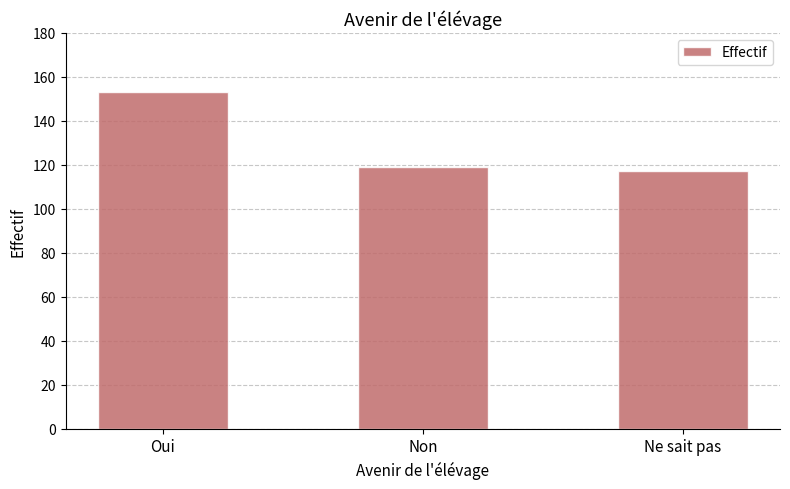

What is the sum of all values?

389